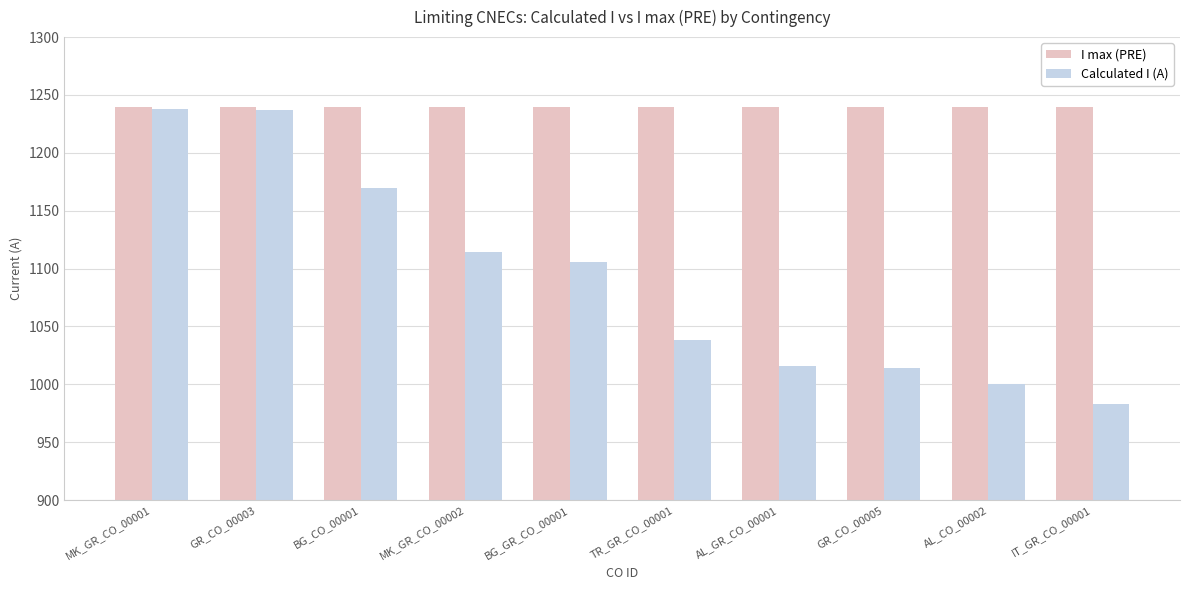

What is the sum of the I max (PRE) values at TR_GR_CO_00001 and GR_CO_00005?

2480